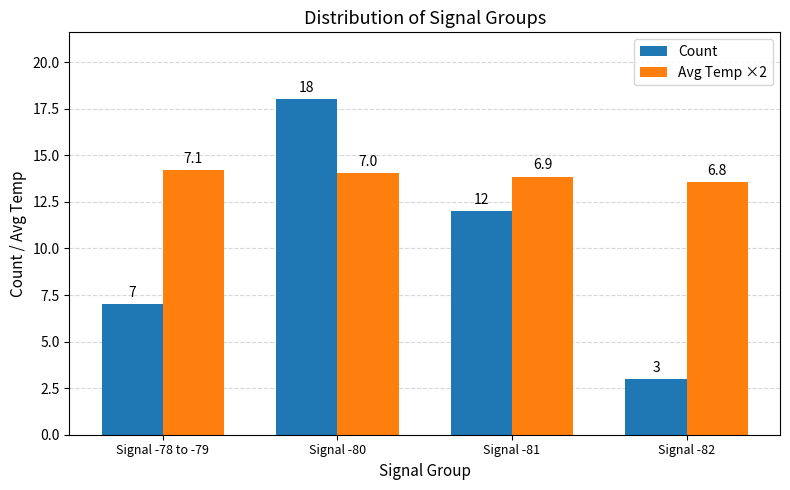

What position from the right is Signal -82?

1